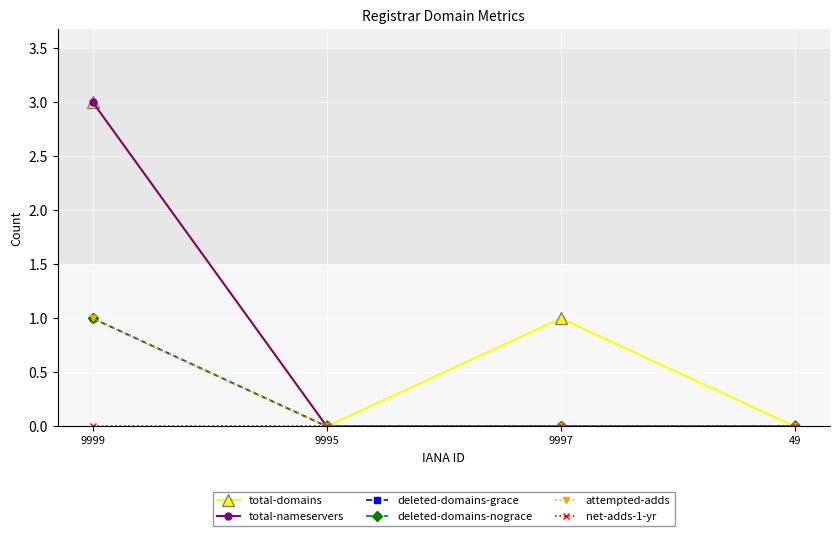

Does the chart have visible grid lines?

Yes